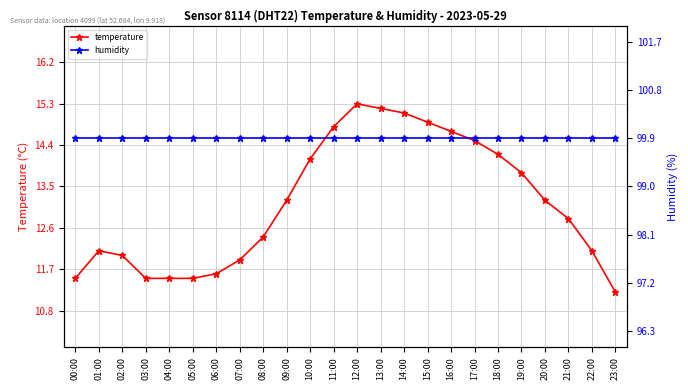

Which label corresponds to the smallest value in the chart?

23:00